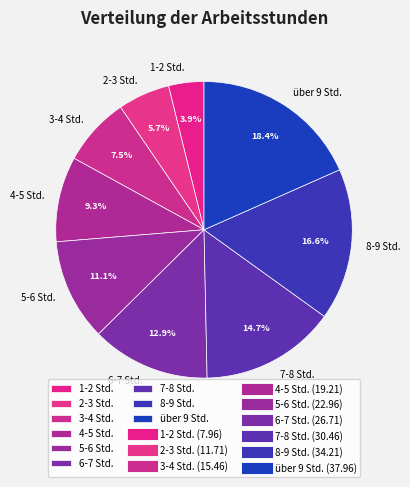

Which has a higher value, 7-8 Std. or 4-5 Std.?

7-8 Std.